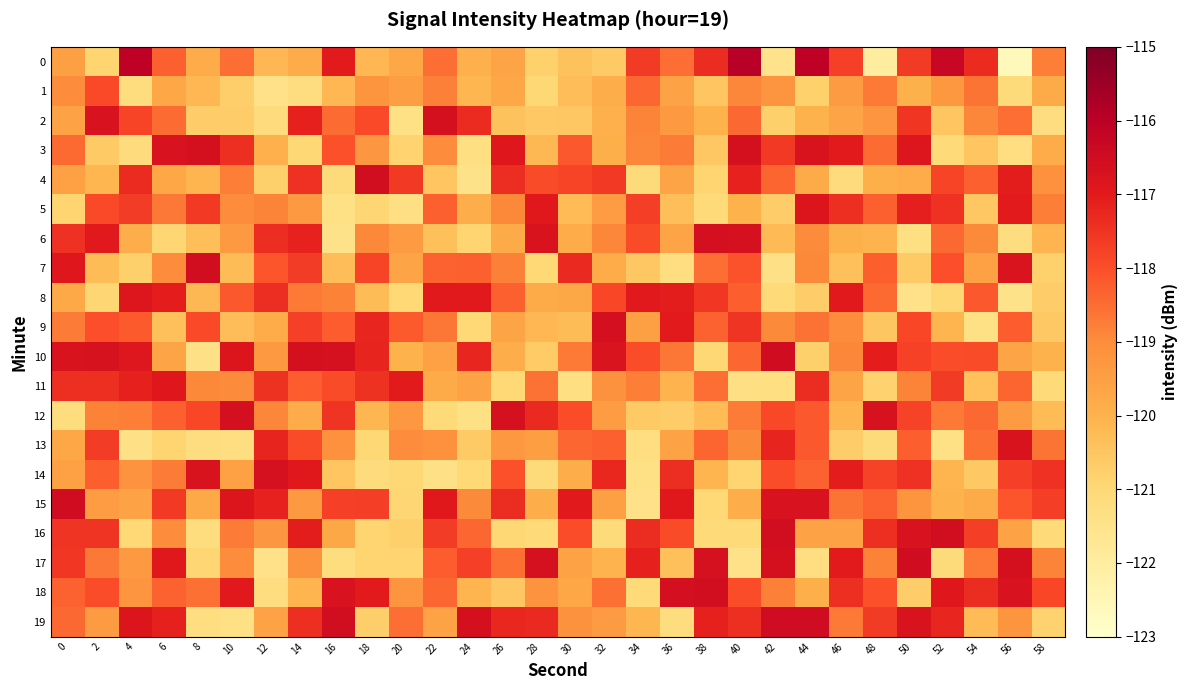

Which label corresponds to the largest value in the chart?

40